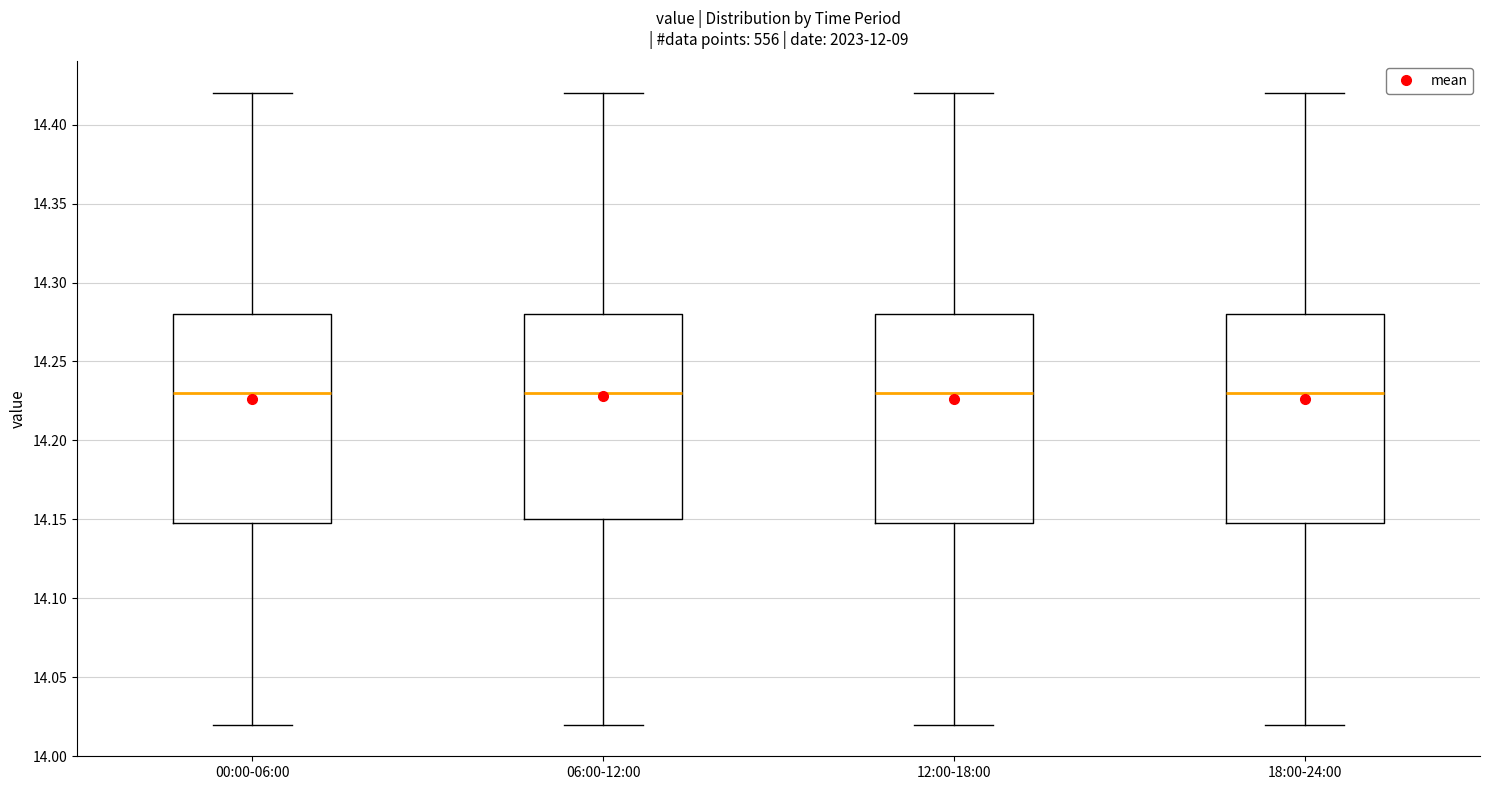

Reading left to right, read every box against the y-axis: the position of its median line, the range the box covers, and the ends of its whiskers. The values are not printed on the chart, so give them approximately, as read against the axis.

00:00-06:00: median 14.23, box 14.15 to 14.28, whiskers 14.02 to 14.42
06:00-12:00: median 14.23, box 14.15 to 14.28, whiskers 14.02 to 14.42
12:00-18:00: median 14.23, box 14.15 to 14.28, whiskers 14.02 to 14.42
18:00-24:00: median 14.23, box 14.15 to 14.28, whiskers 14.02 to 14.42